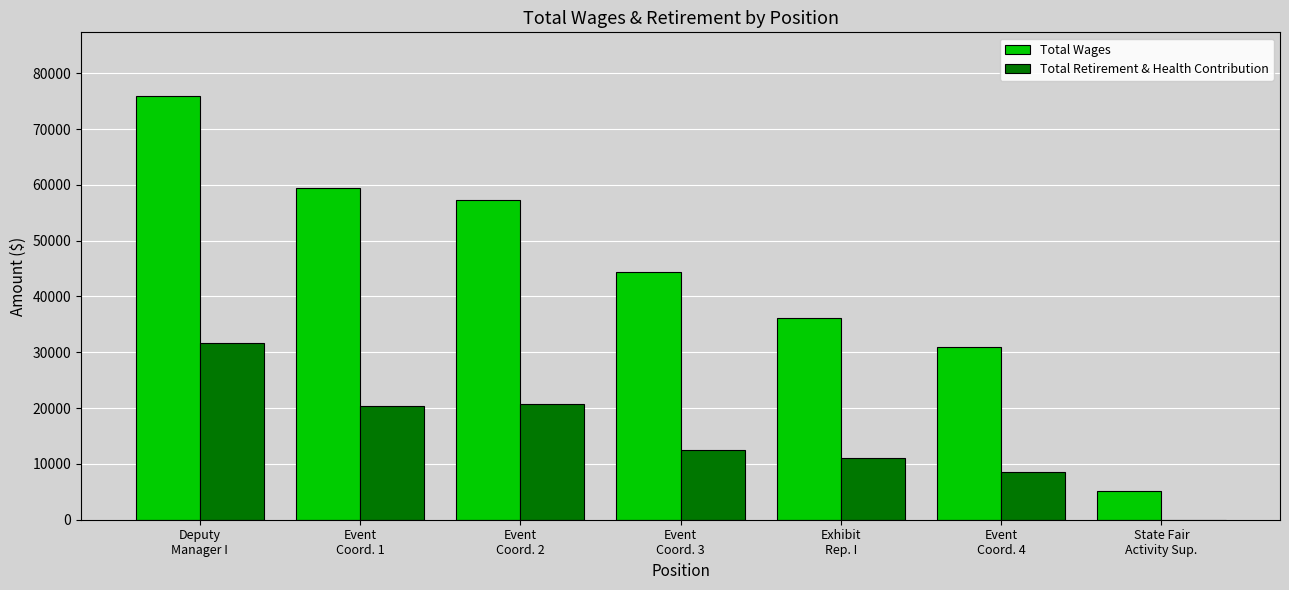

What is the greatest value displayed?

75932